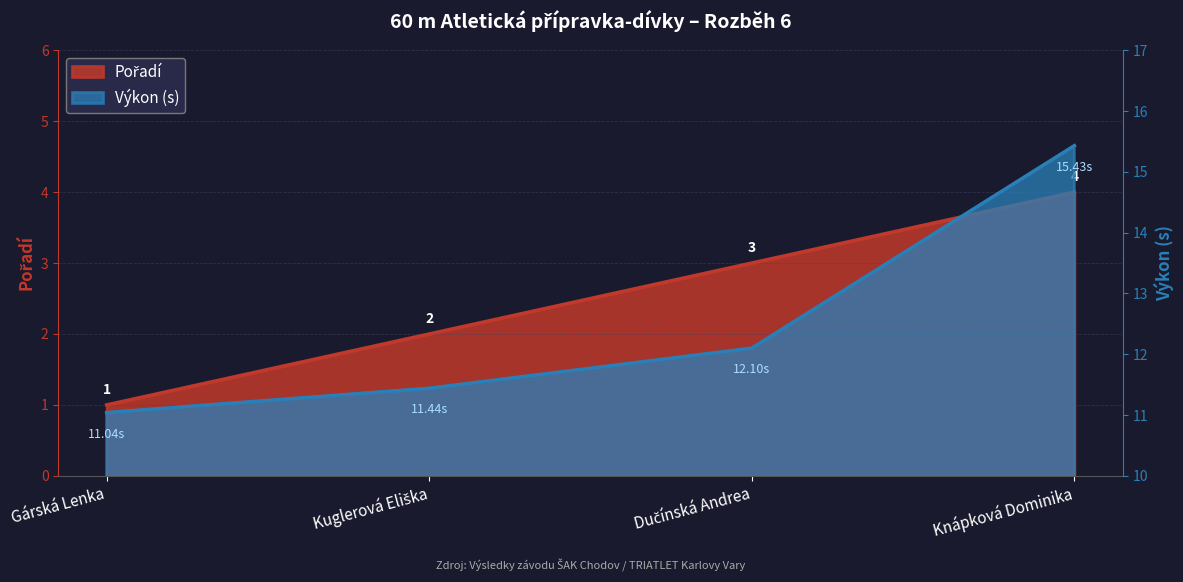

True or false: Pořadí has more than 1 interior local peaks.

False